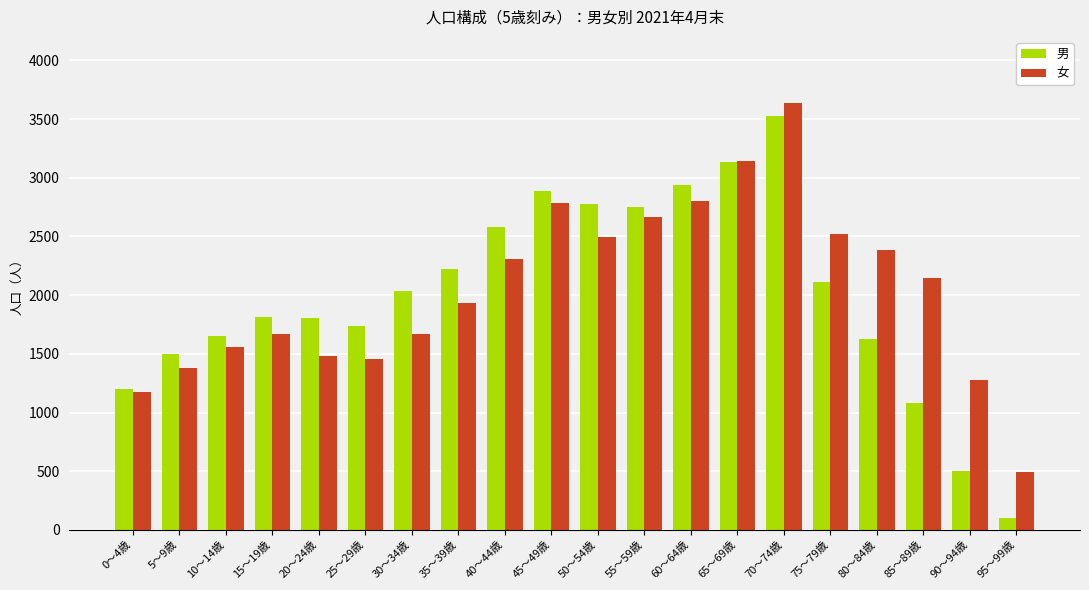

What is the average value of the 女 series?

2050